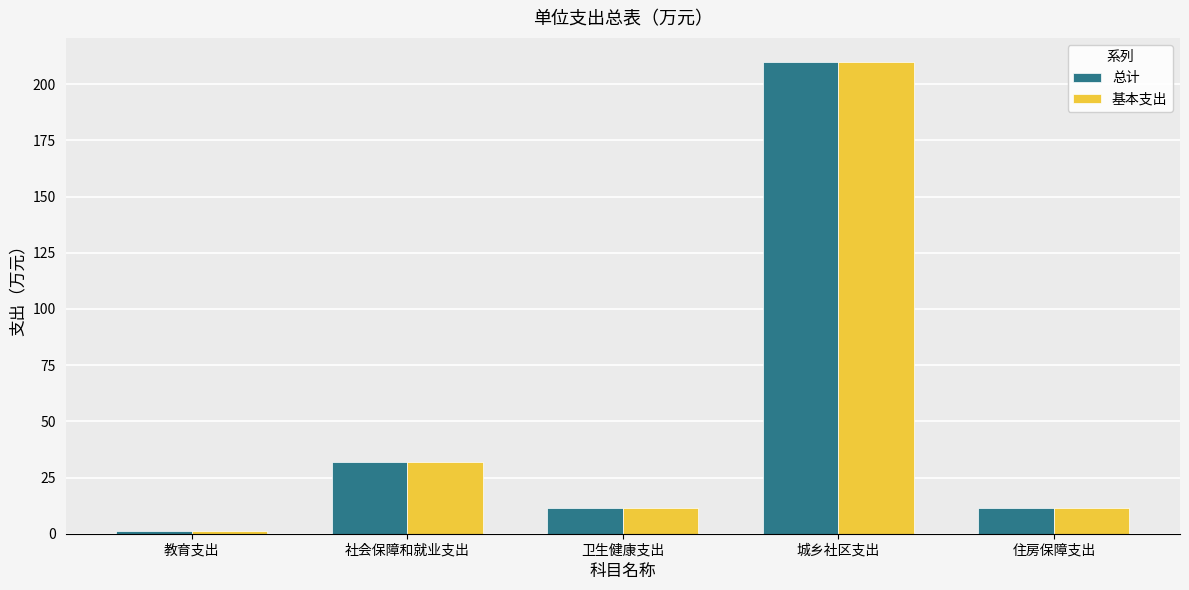

What is the label of the 3rd bar from the right?

卫生健康支出